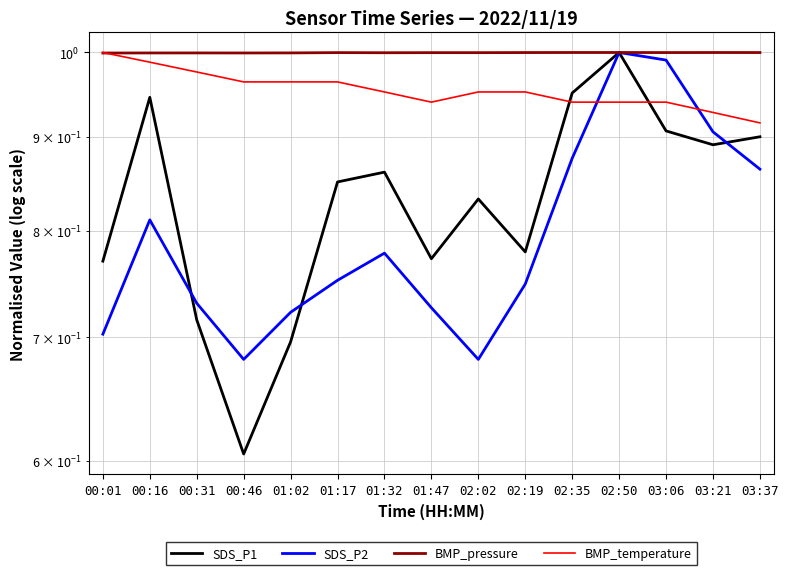

Where is BMP_pressure nearest to the value 0?

00:01